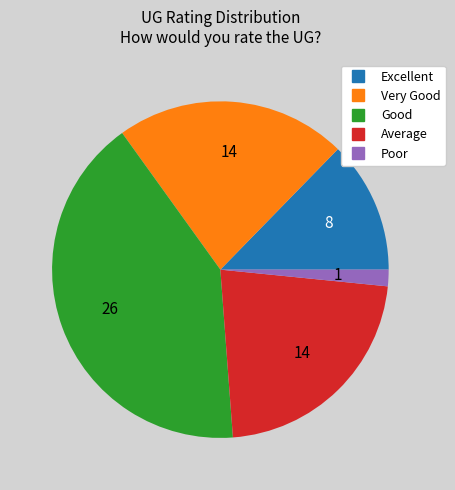

Which slice is the smallest?

Poor